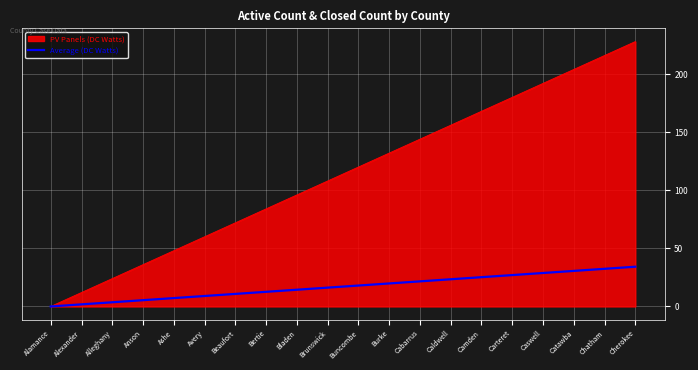

Does the chart have visible grid lines?

Yes